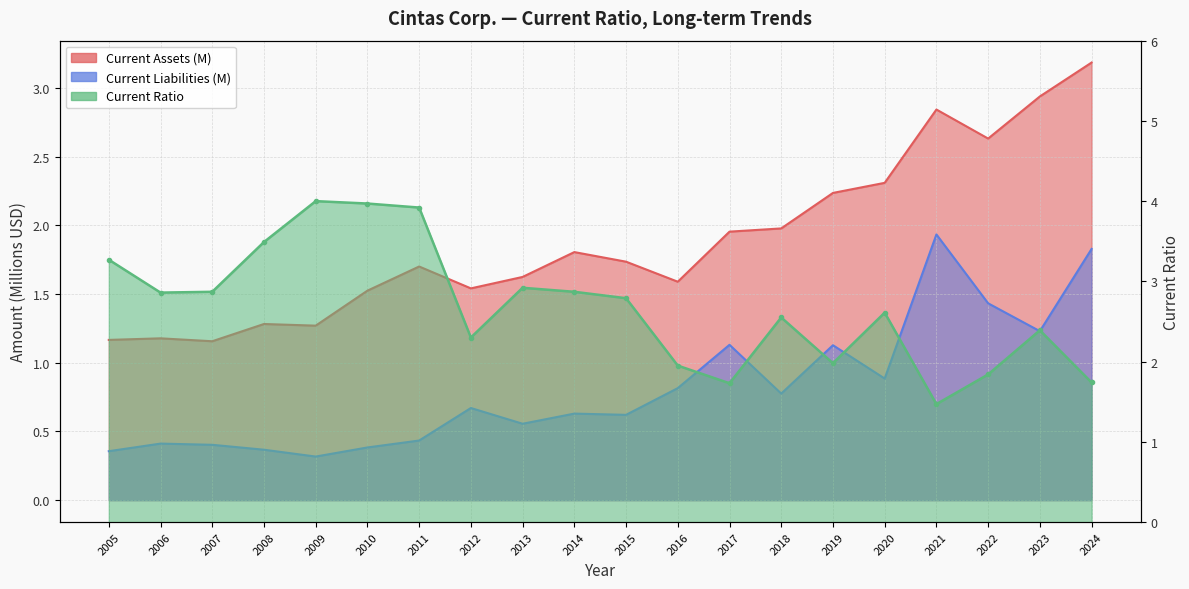

What is the value of the Current Liabilities point at the 2nd from the left?

0.4